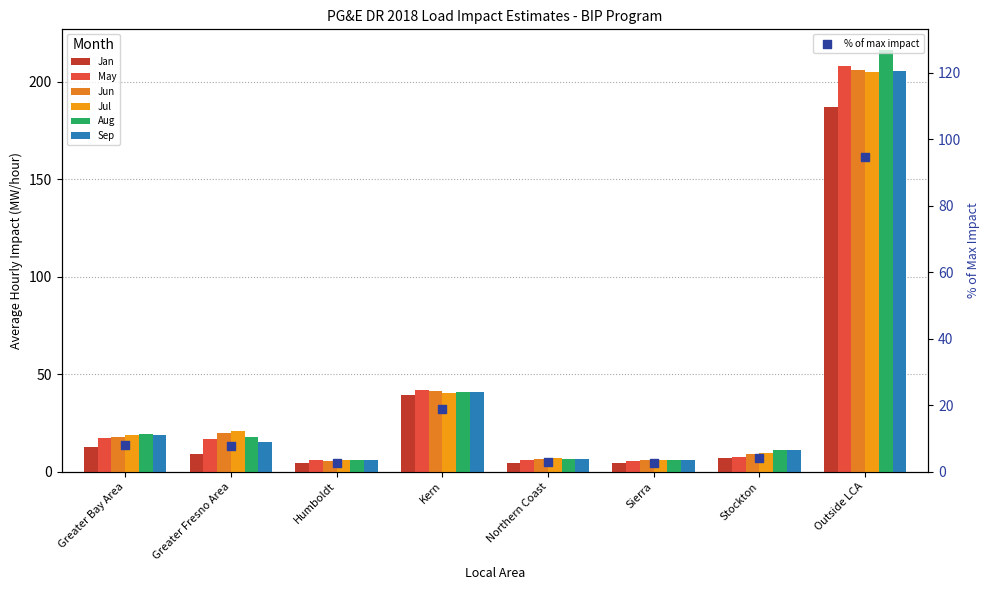

At which category is the sum across all series the highest?

Outside LCA